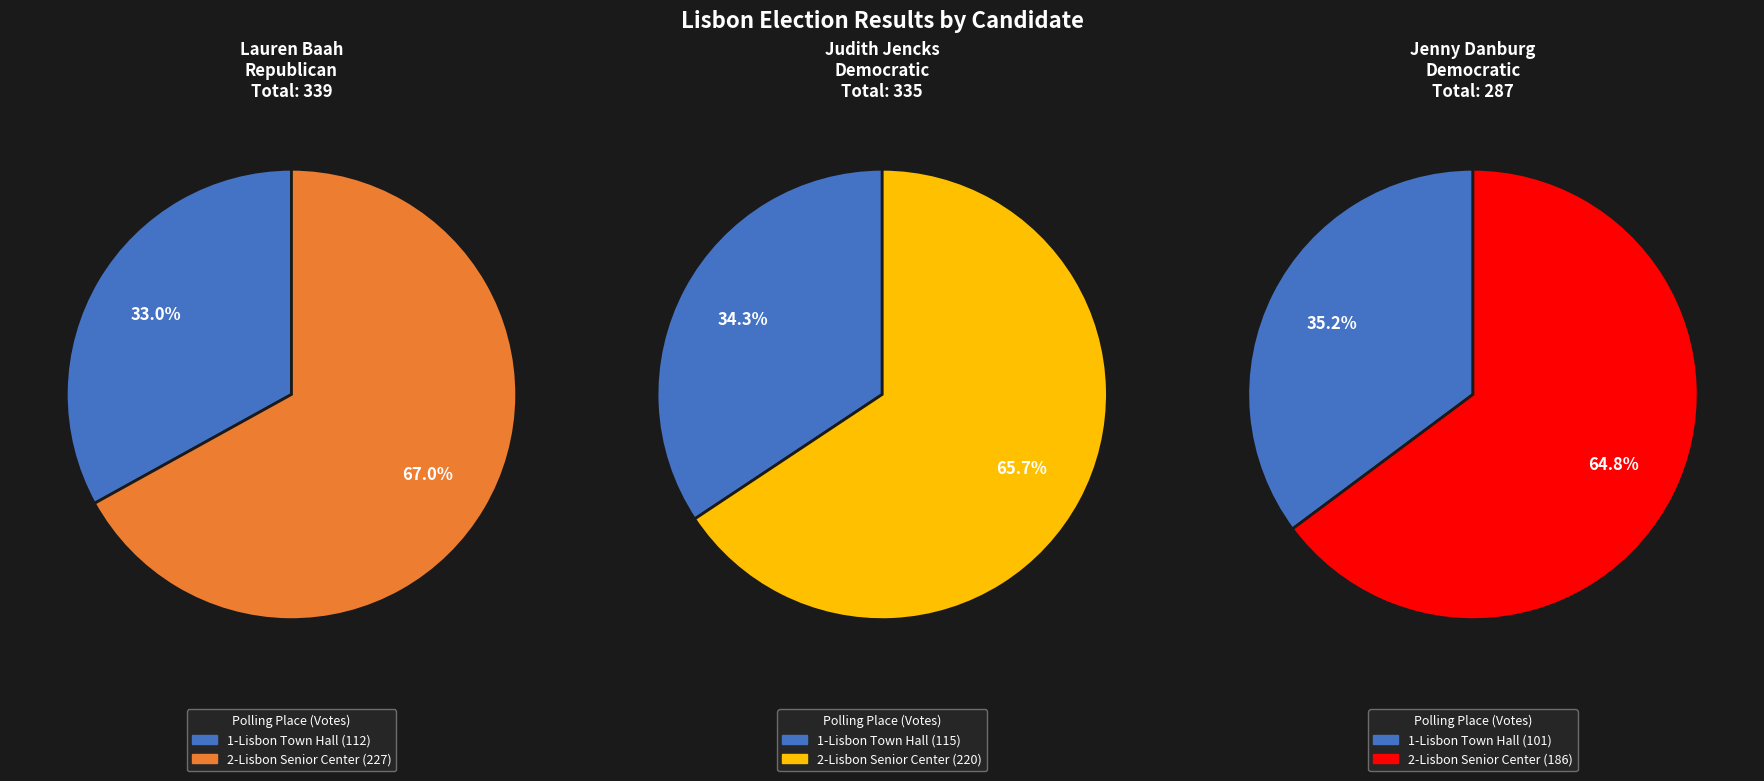

To the nearest percent, what is the combined percentage of 2-Lisbon Senior Center and 1-Lisbon Town Hall?

100%